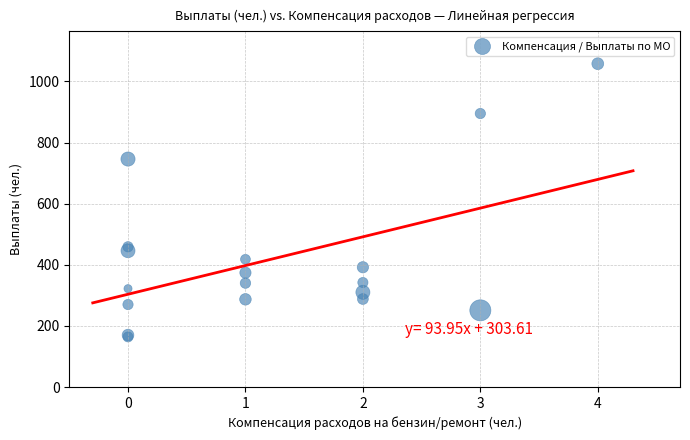

What Y value in the scatter plot is closest to 611?

746